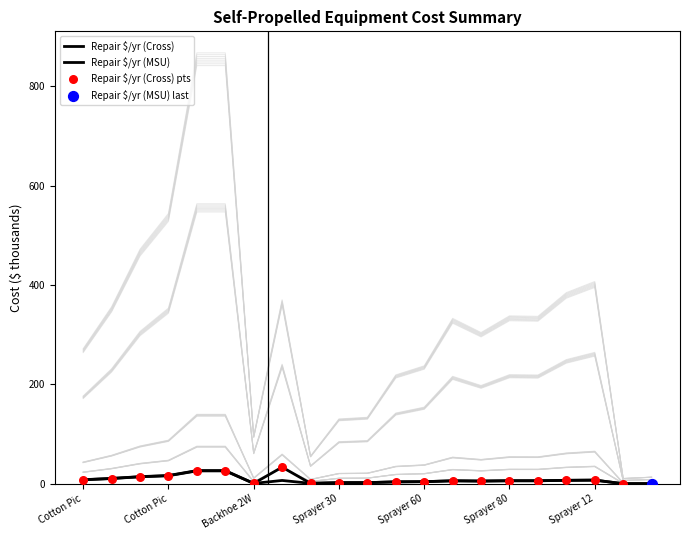

Which series has the largest Y range (max minus min)?

Repair $/yr (Cross)